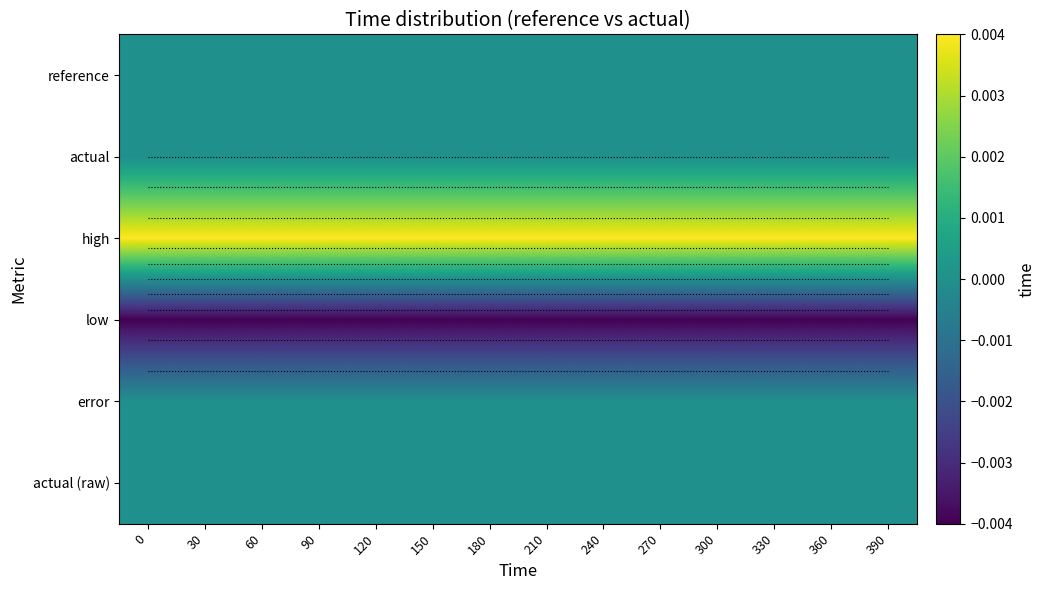

Rank the series at 330 from lowest to highest value.

low, reference, actual, error, actual (raw), high